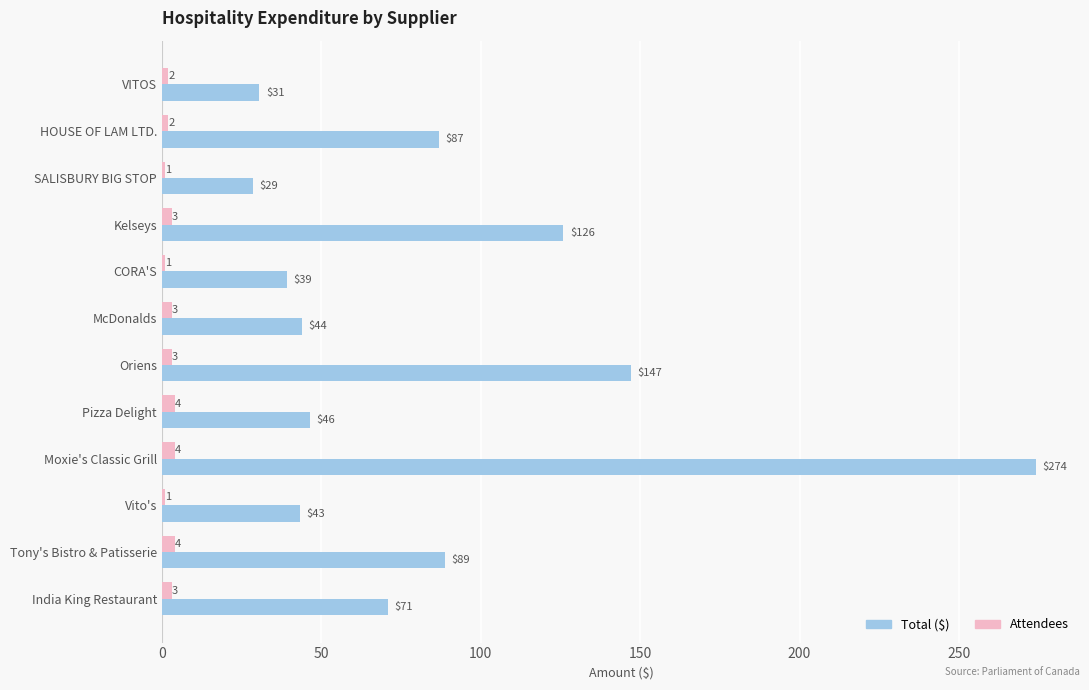

List the series in order of their overall mean, highest first.

Total ($), Attendees